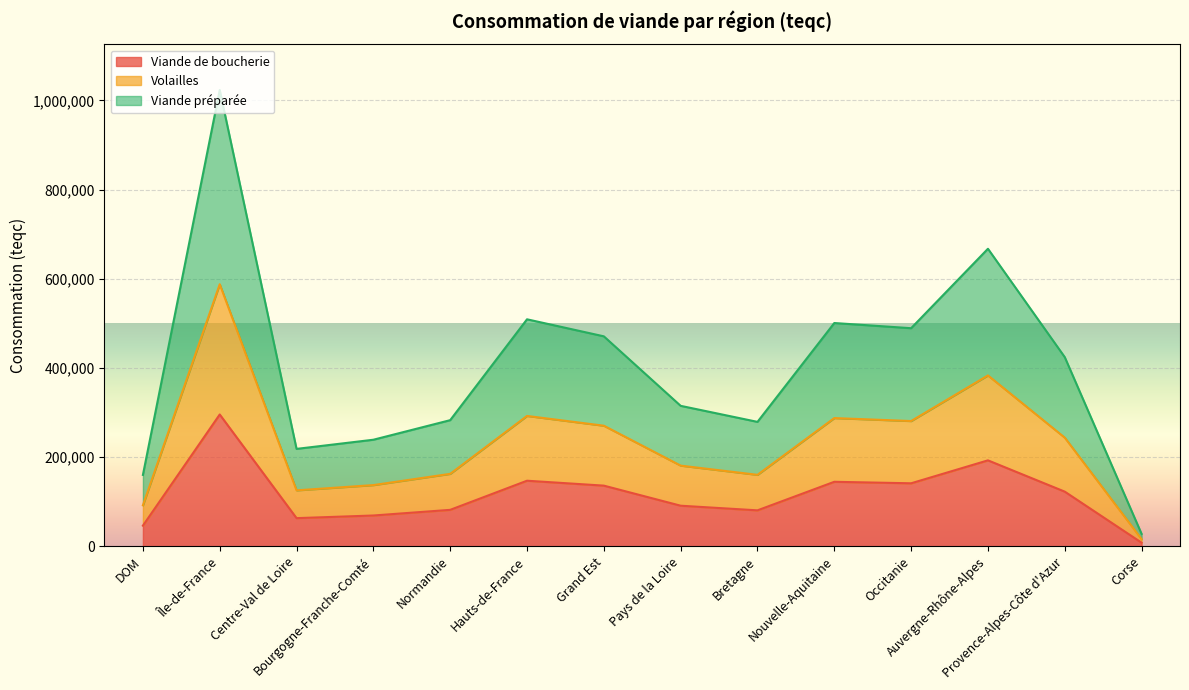

What position from the left is Hauts-de-France?

6